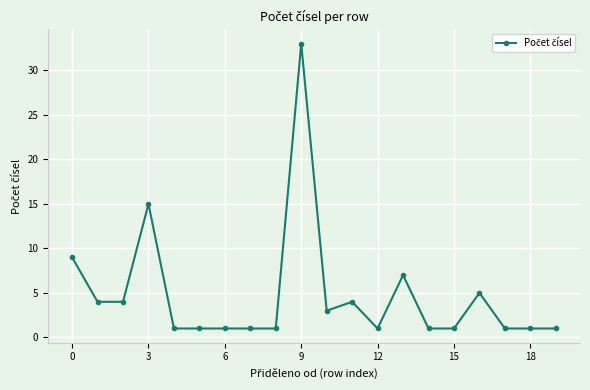

What is the difference between the maximum and second lowest values?

32